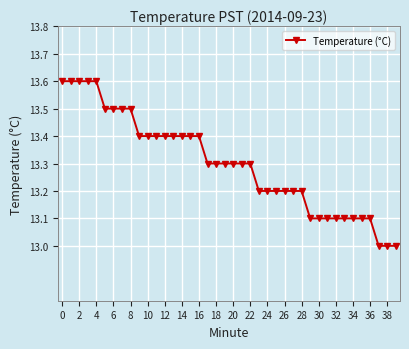

What is the minimum value shown in the chart?

13.0